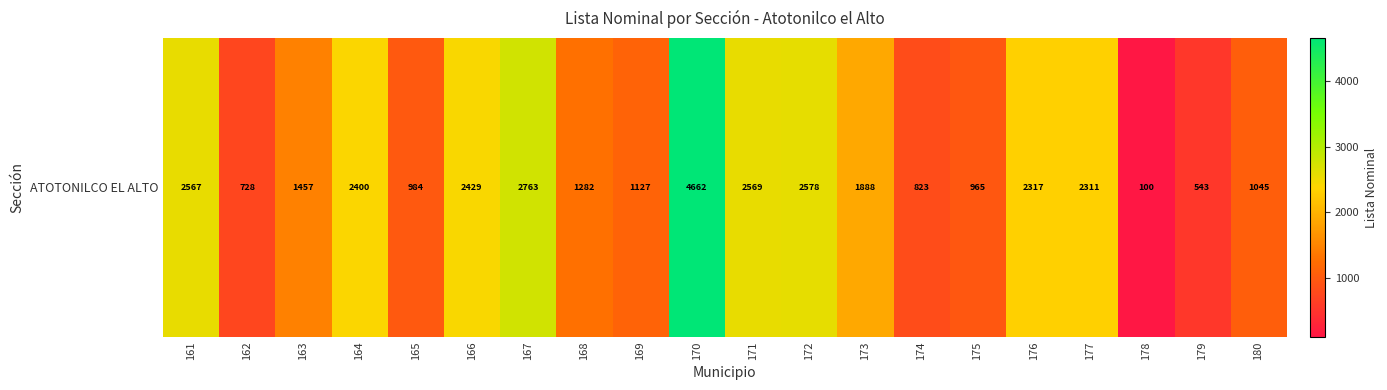

How many data points are less than 1888?

10